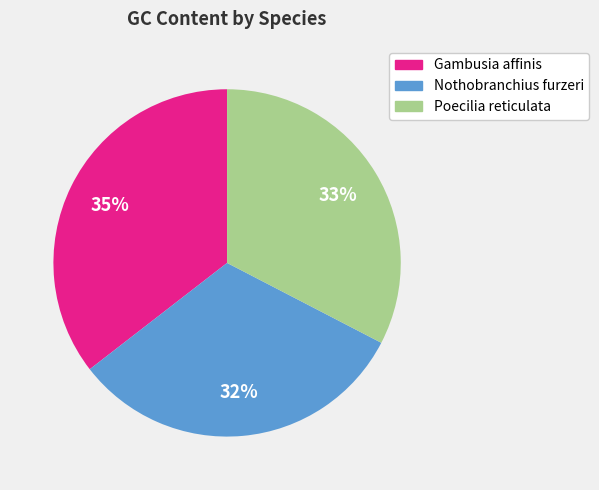

What percentage is the Gambusia affinis slice, to the nearest percent?

35%